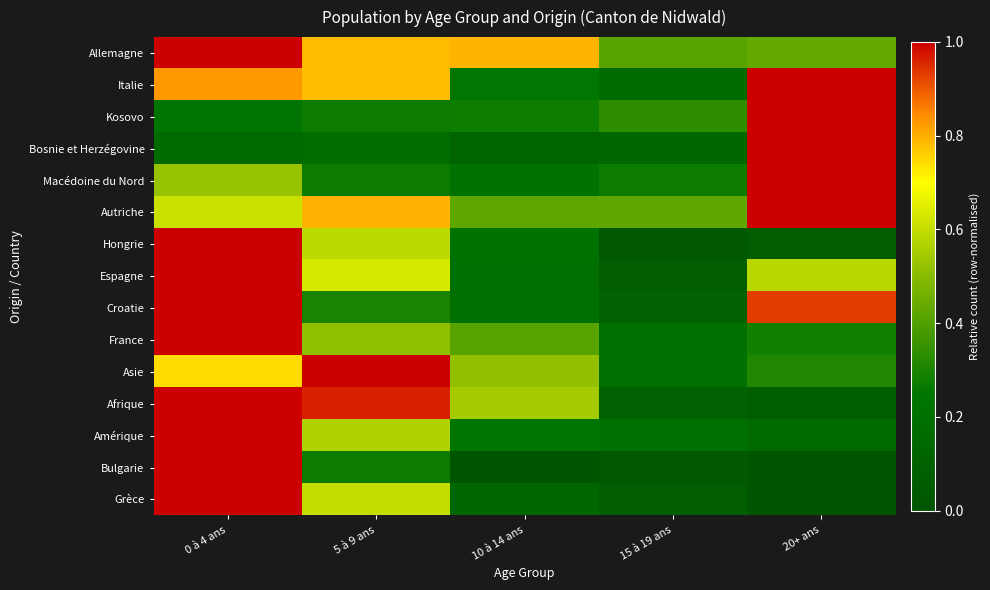

At which category is the sum across all series the highest?

0 à 4 ans